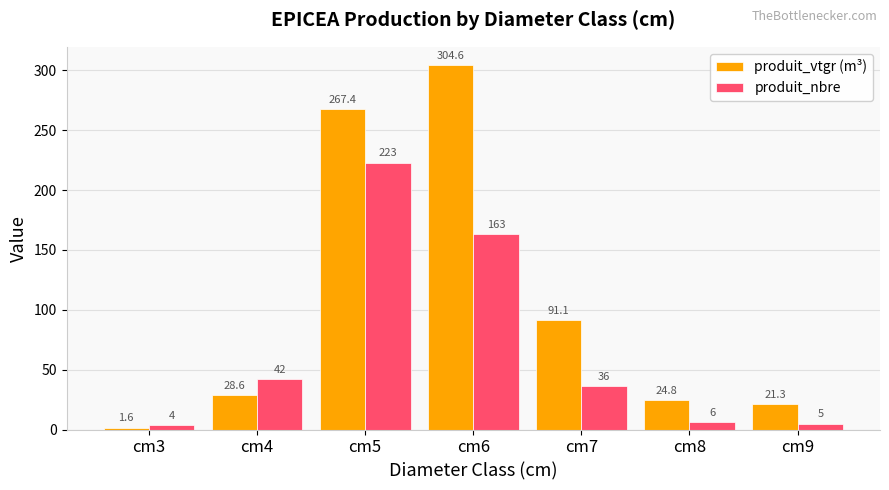

What is the approximate value of produit_vtgr (m³) at cm3?

1.6